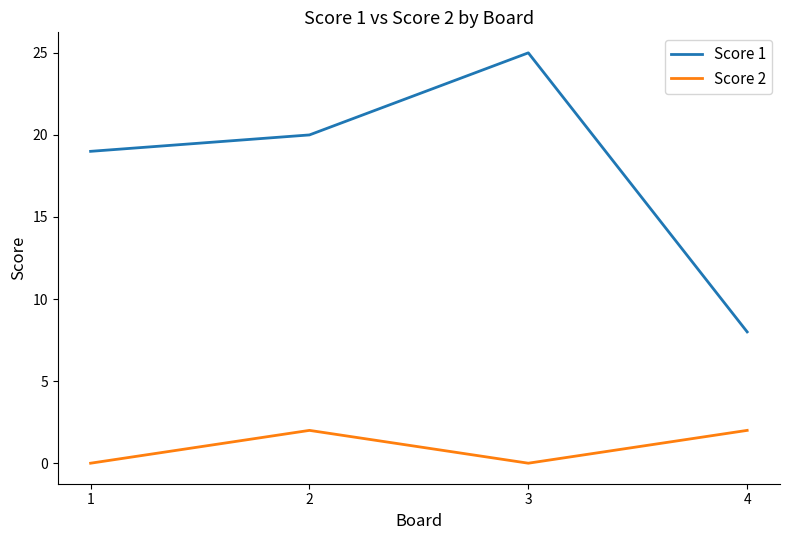

At which category is the sum across all series the highest?

3